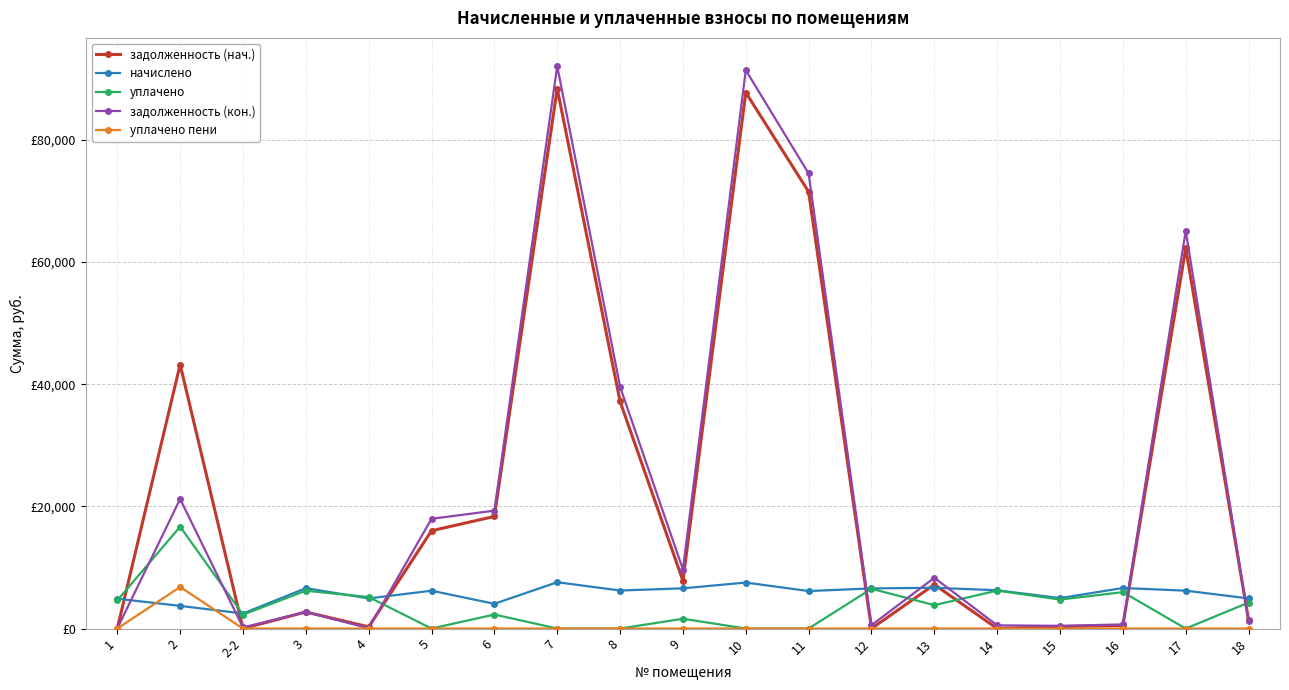

Does the chart have visible grid lines?

Yes